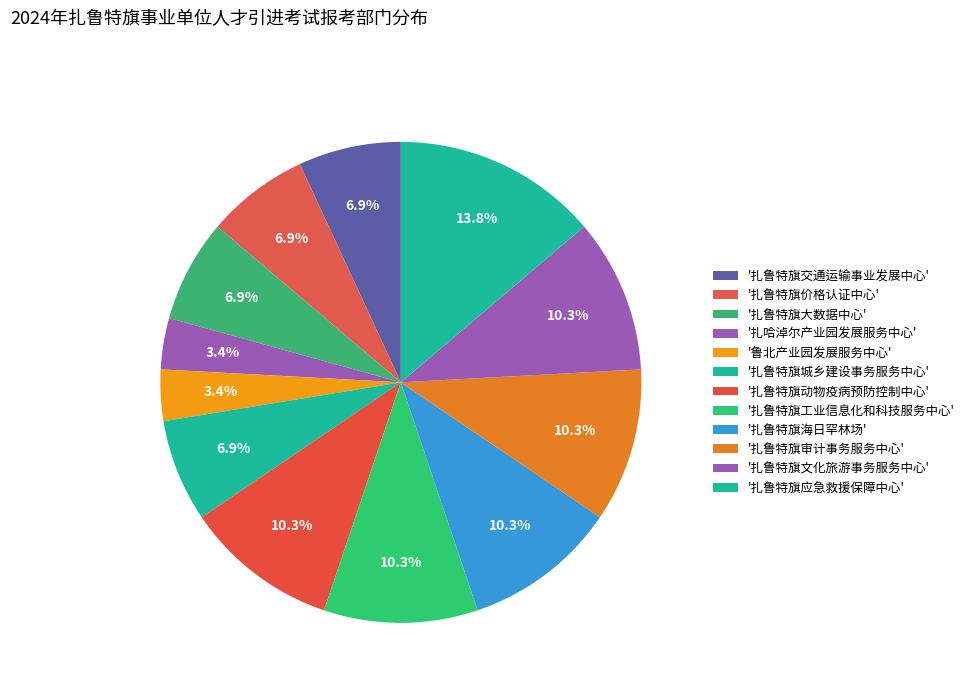

Rank the categories by value from highest to lowest.

扎鲁特旗应急救援保障中心, 扎鲁特旗动物疫病预防控制中心, 扎鲁特旗工业信息化和科技服务中心, 扎鲁特旗海日罕林场, 扎鲁特旗审计事务服务中心, 扎鲁特旗文化旅游事务服务中心, 扎鲁特旗交通运输事业发展中心, 扎鲁特旗价格认证中心, 扎鲁特旗大数据中心, 扎鲁特旗城乡建设事务服务中心, 扎哈淖尔产业园发展服务中心, 鲁北产业园发展服务中心